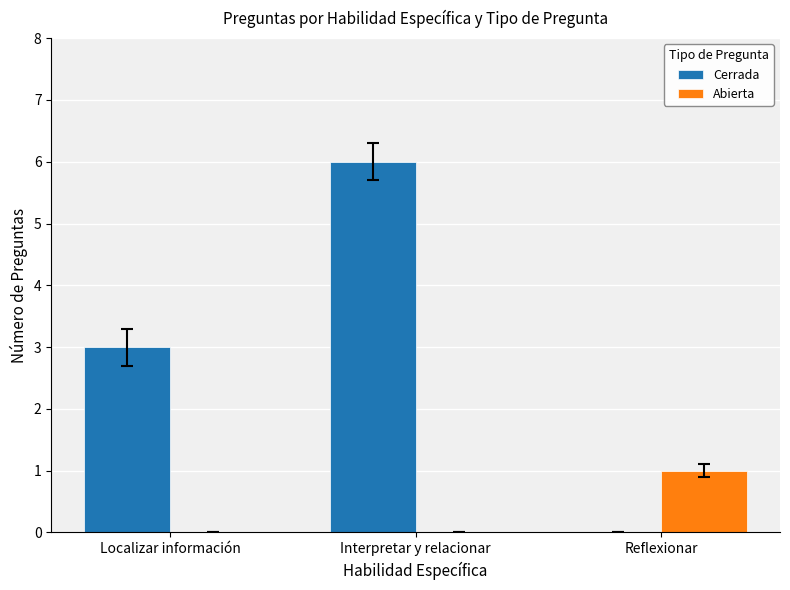

True or false: Abierta has a value of -1 at Interpretar y relacionar.

False